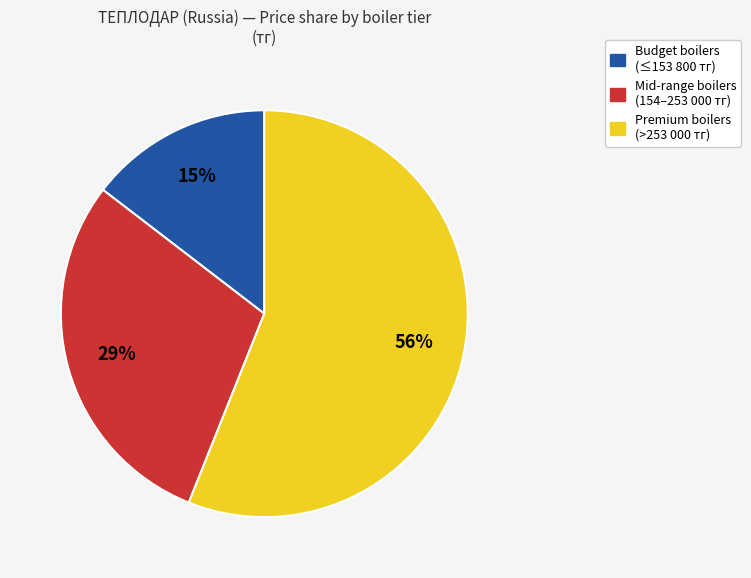

Is there any slice that represents more than half of the pie?

Yes